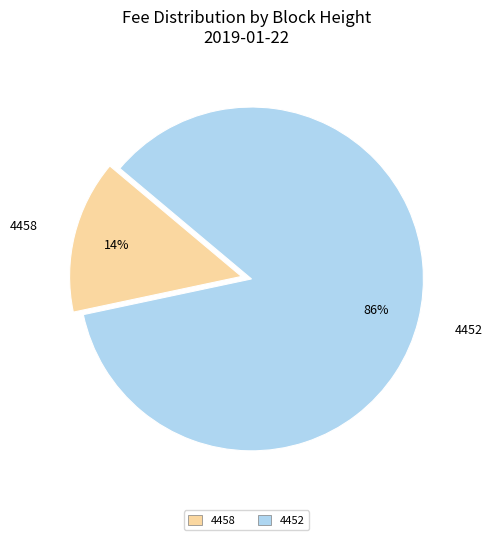

True or false: 4452 accounts for 96% of the total.

False